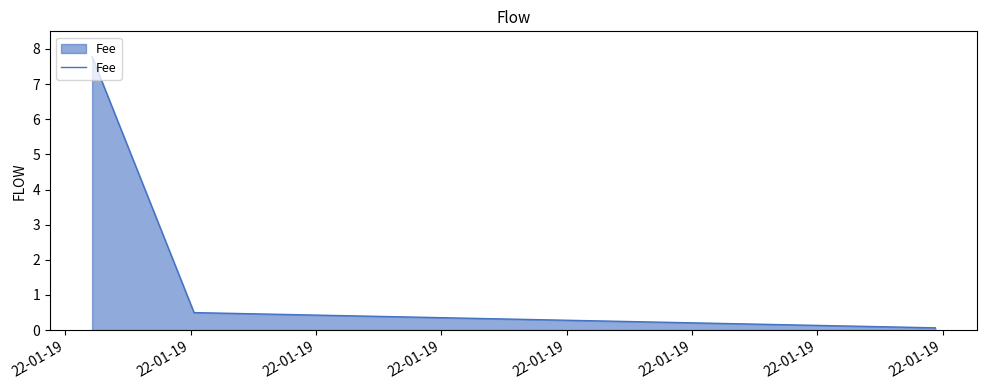

What is the difference between the second highest and minimum values?

0.4